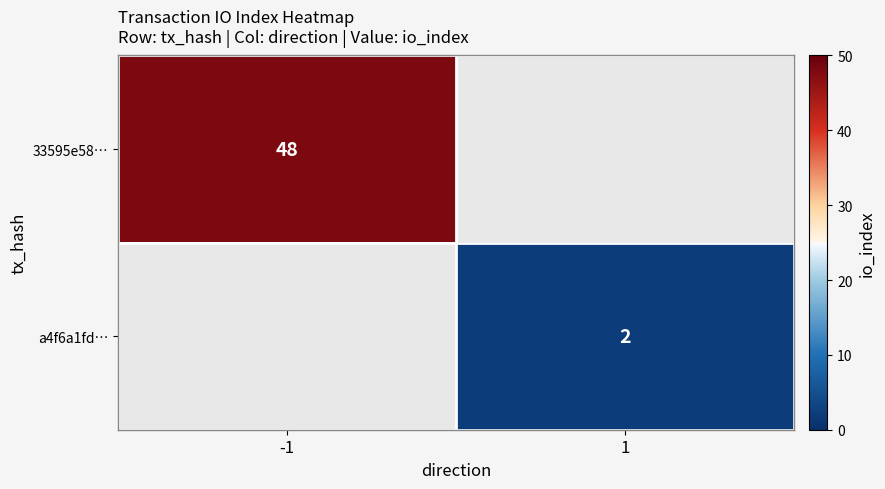

Is the value of 33595e58… at -1 greater than the value of a4f6a1fd… at 1?

Yes